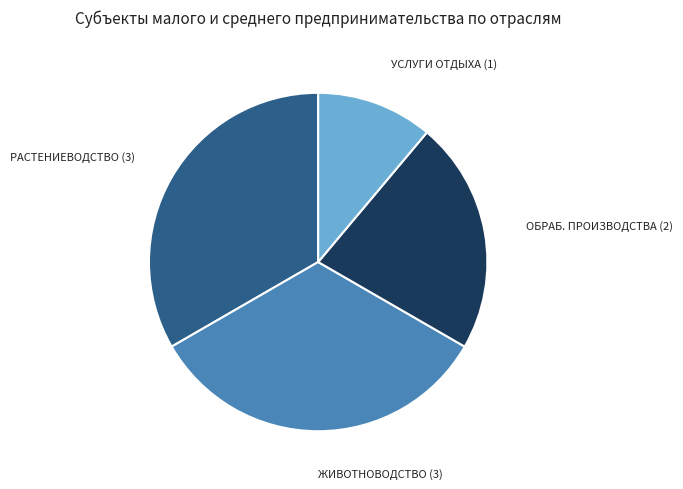

Is there a majority slice in this chart?

No